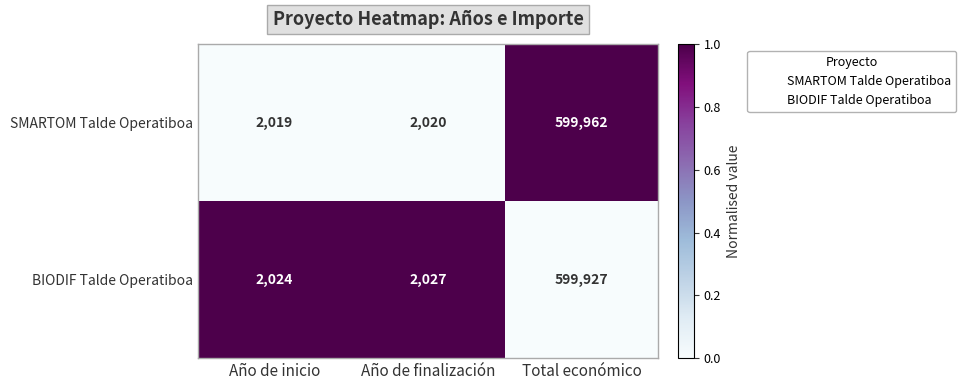

Which category has the lowest value across all series?

Año de inicio